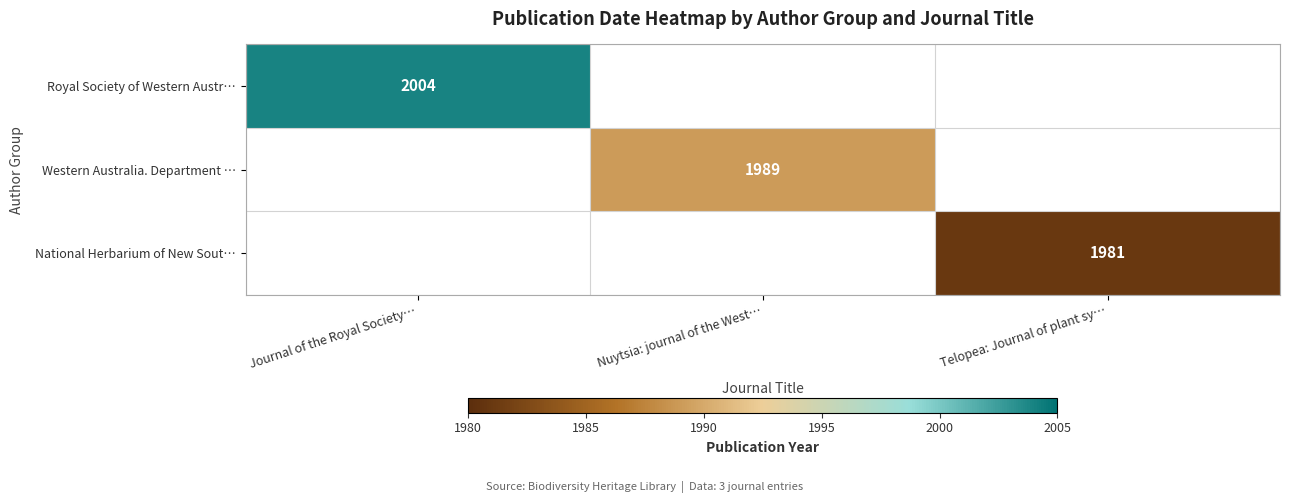

Is it true that Western Australia. Department … equals 1989 at Nuytsia: journal of the West…?

True